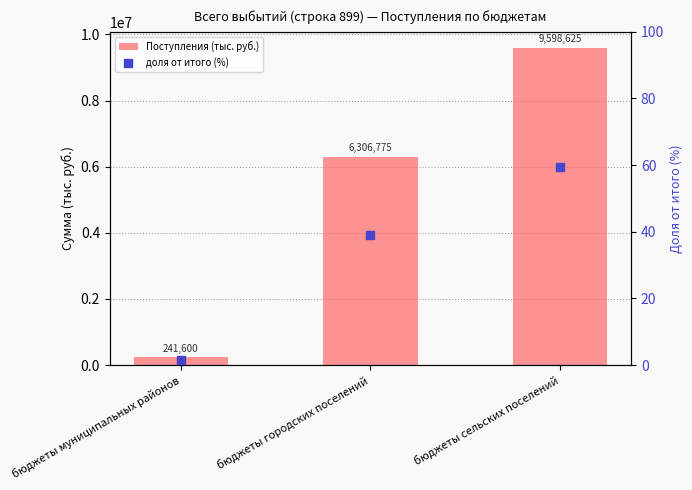

Which series has the largest Y range (max minus min)?

Поступления (тыс. руб.)